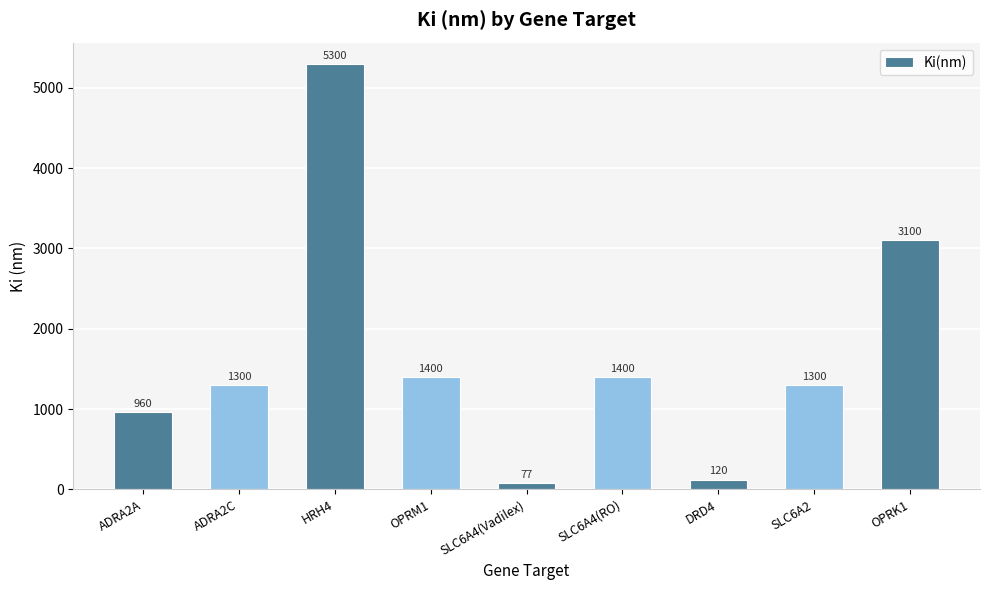

What position from the left is SLC6A2?

8